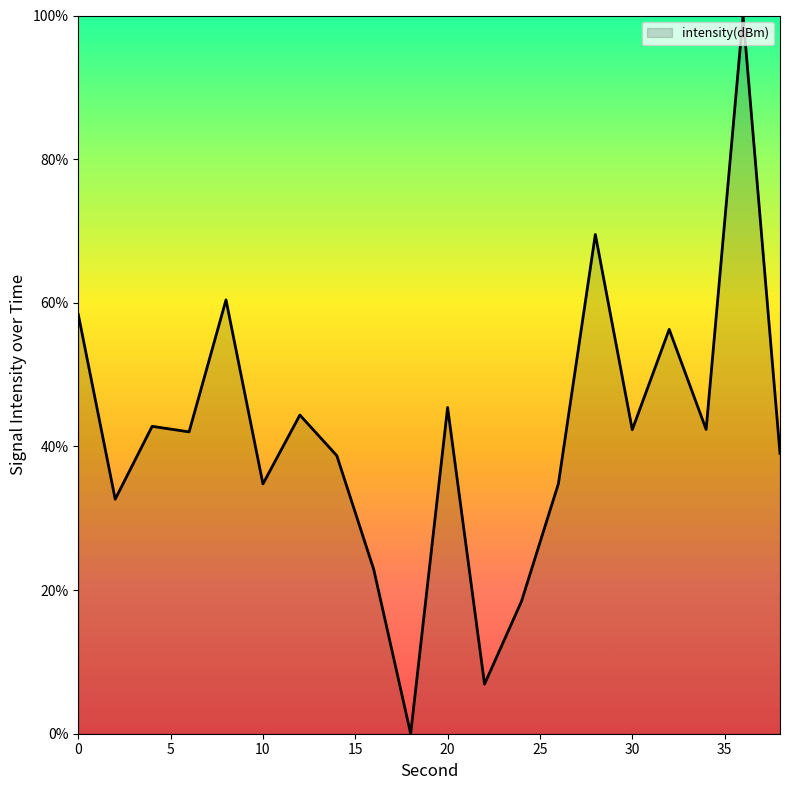

What is the greatest value displayed?

100.0